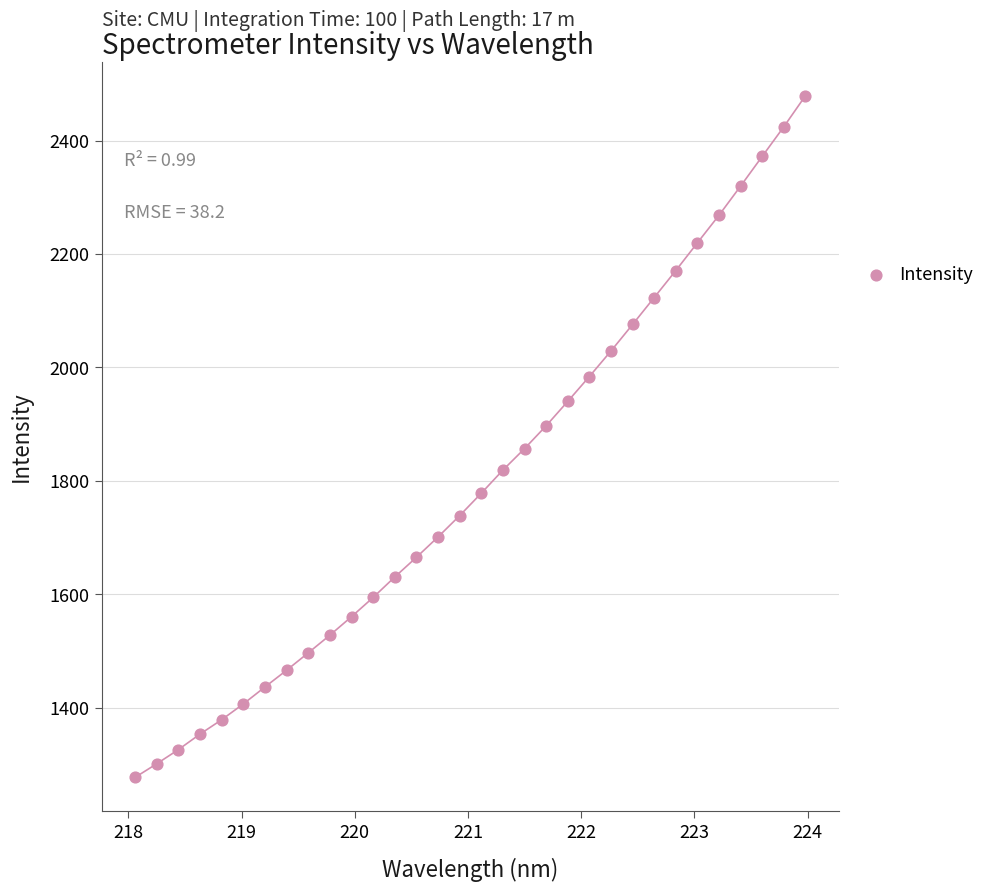

What is the range of X values (max minus min)?

5.9